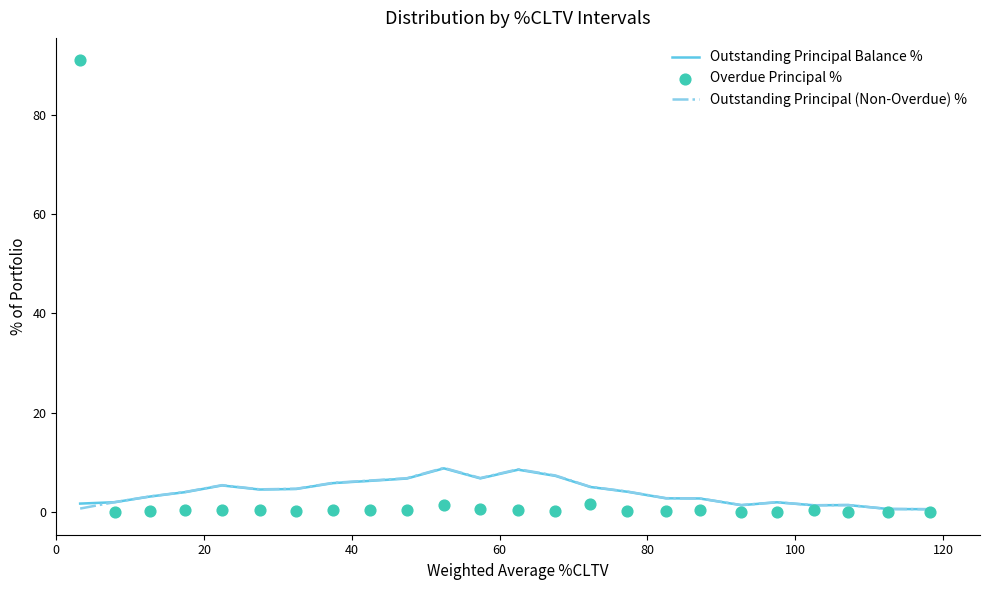

At how many categories does at least one series exceed 19?

1